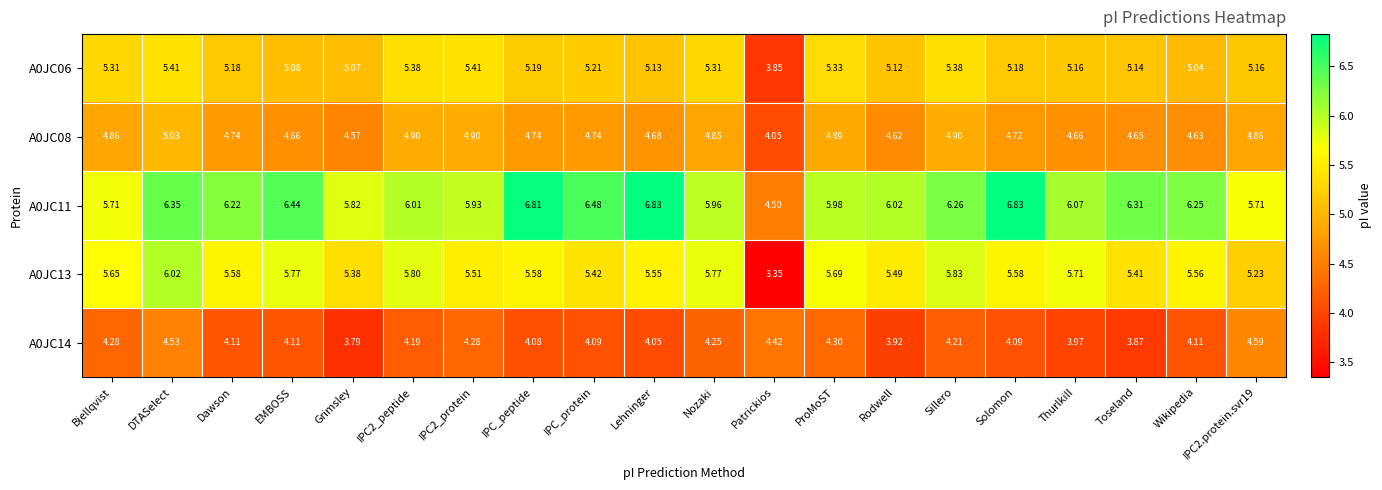

At which label is A0JC06 closest to 4?

Patrickios